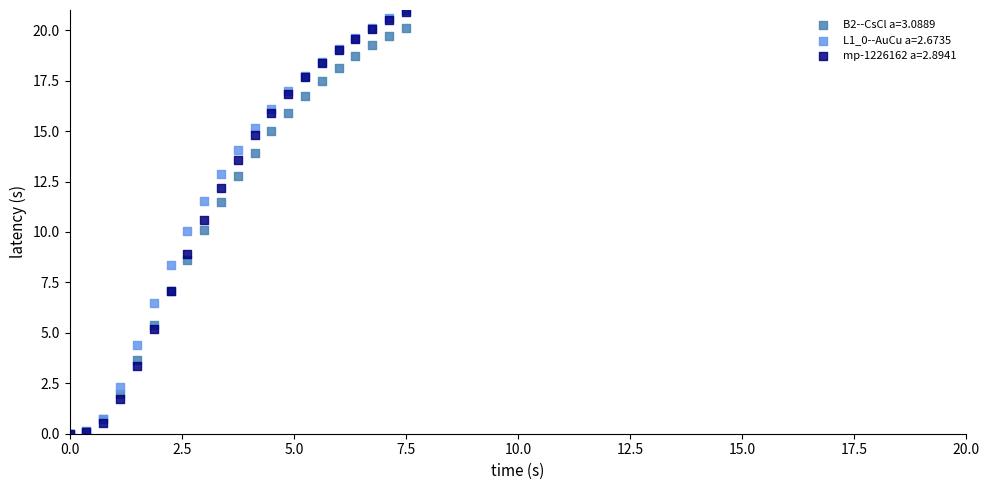

Which series has the widest spread of Y values?

L1_0--AuCu a=2.6735